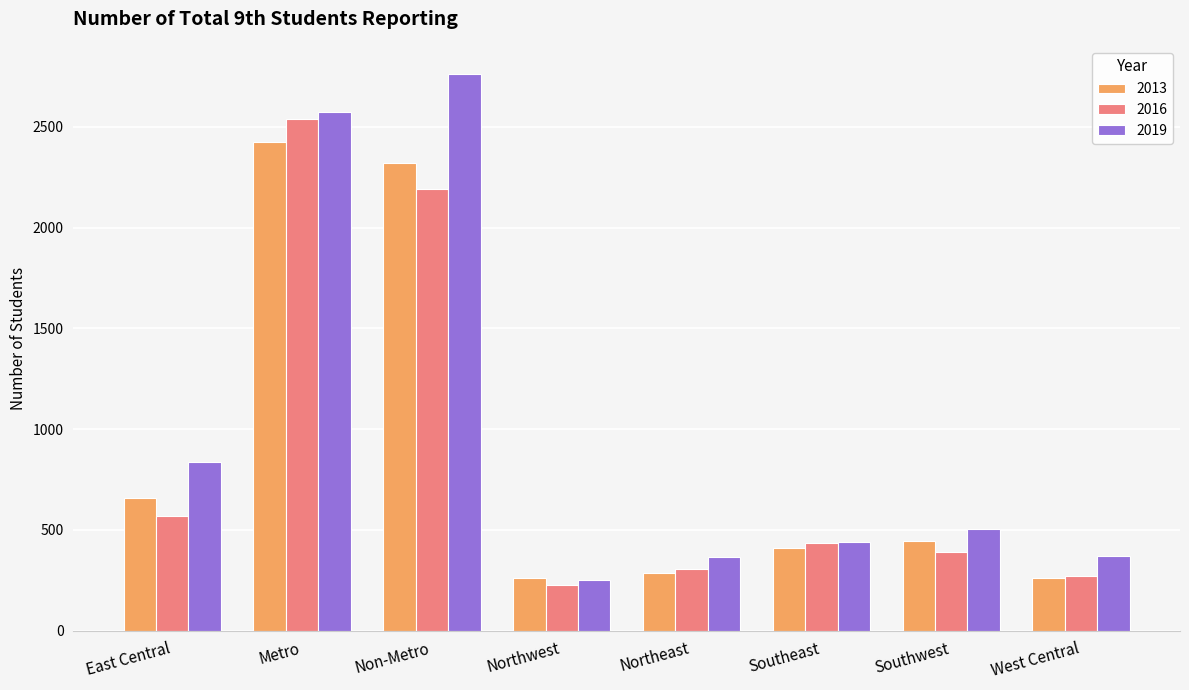

What are all the series names shown in the legend?

2013, 2016, 2019